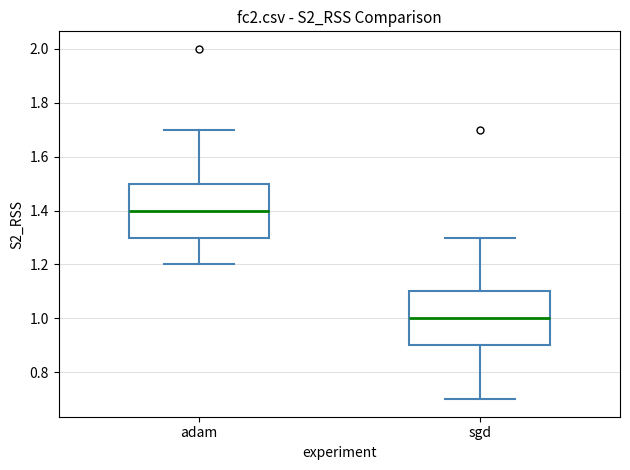

Reading left to right, transcribe this box plot: for each box, give where its median line is, the range the box spans, and where its two whiskers end, as read against the y-axis. The values are not printed on the chart, so give them approximately, as read against the axis.

adam: median 1.4, box 1.3 to 1.5, whiskers 1.2 to 1.7
sgd: median 1.0, box 0.9 to 1.1, whiskers 0.7 to 1.3